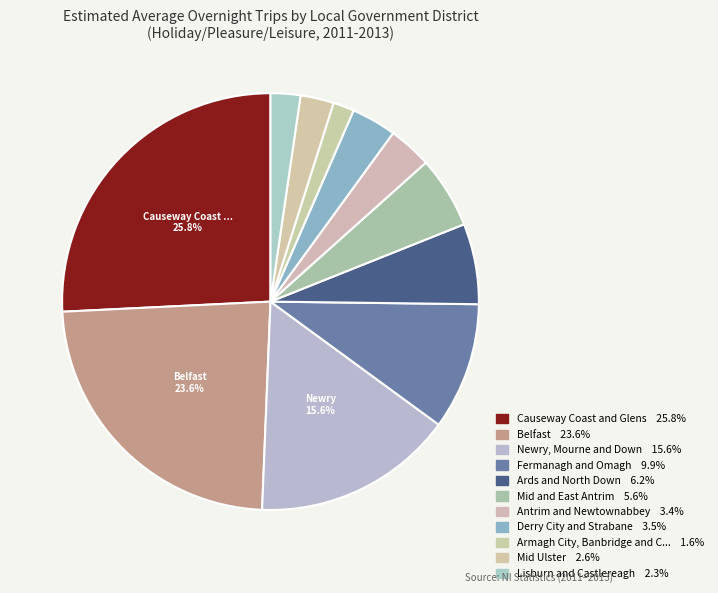

How many slices are in this pie chart?

11